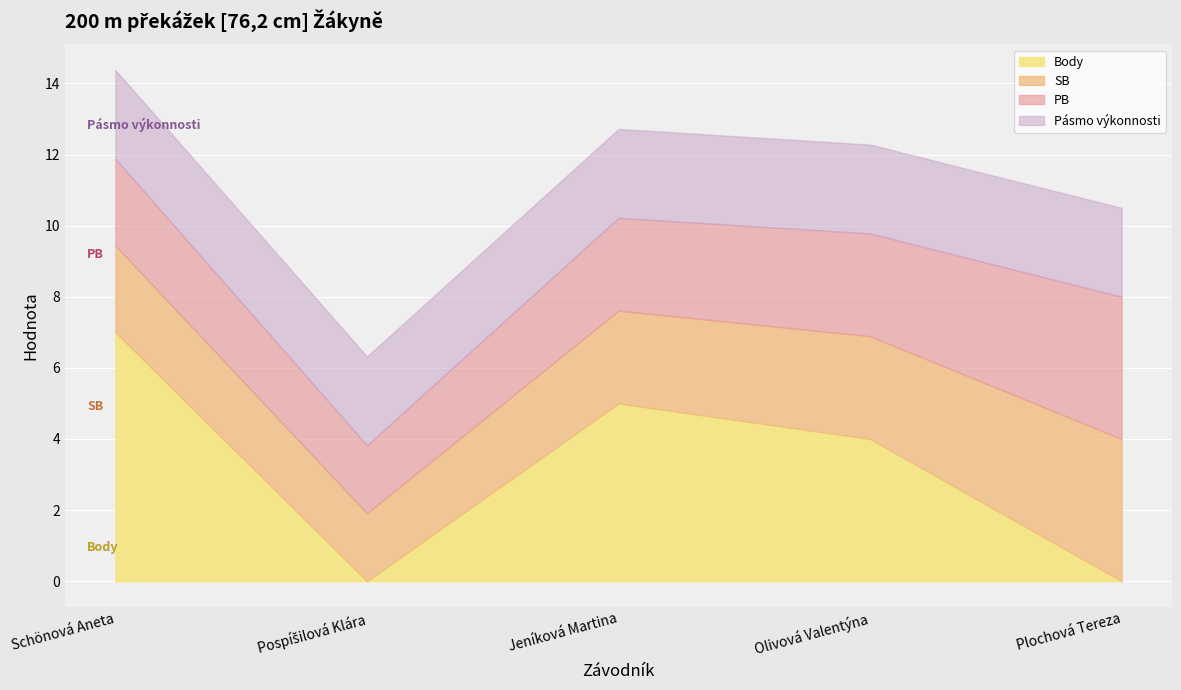

What are all the series names shown in the legend?

PB, SB, Body